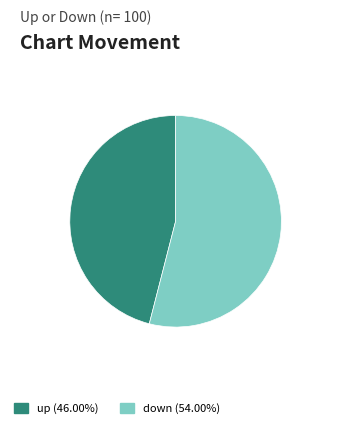

The up slice represents 46% of the pie. True or false?

True